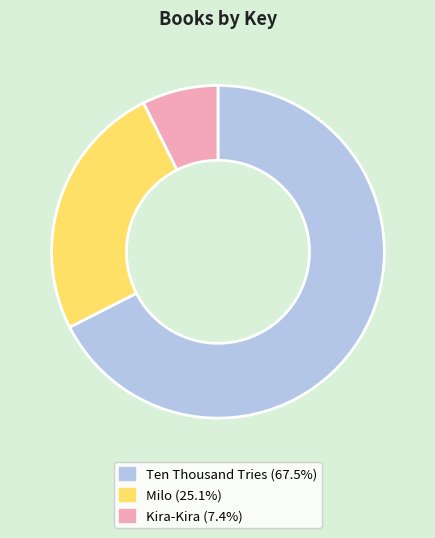

True or false: Milo accounts for 14% of the total.

False